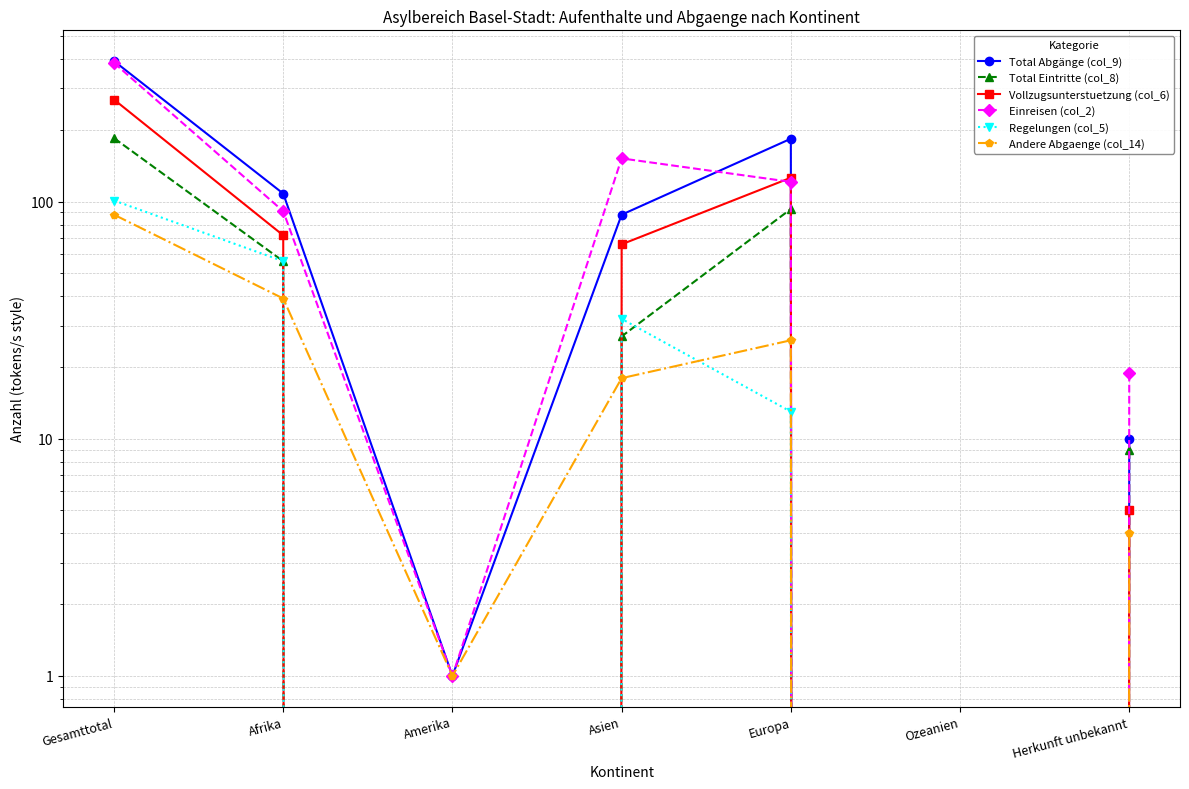

True or false: Total Eintritte (col_8) and Total Abgänge (col_9) cross at least once.

False